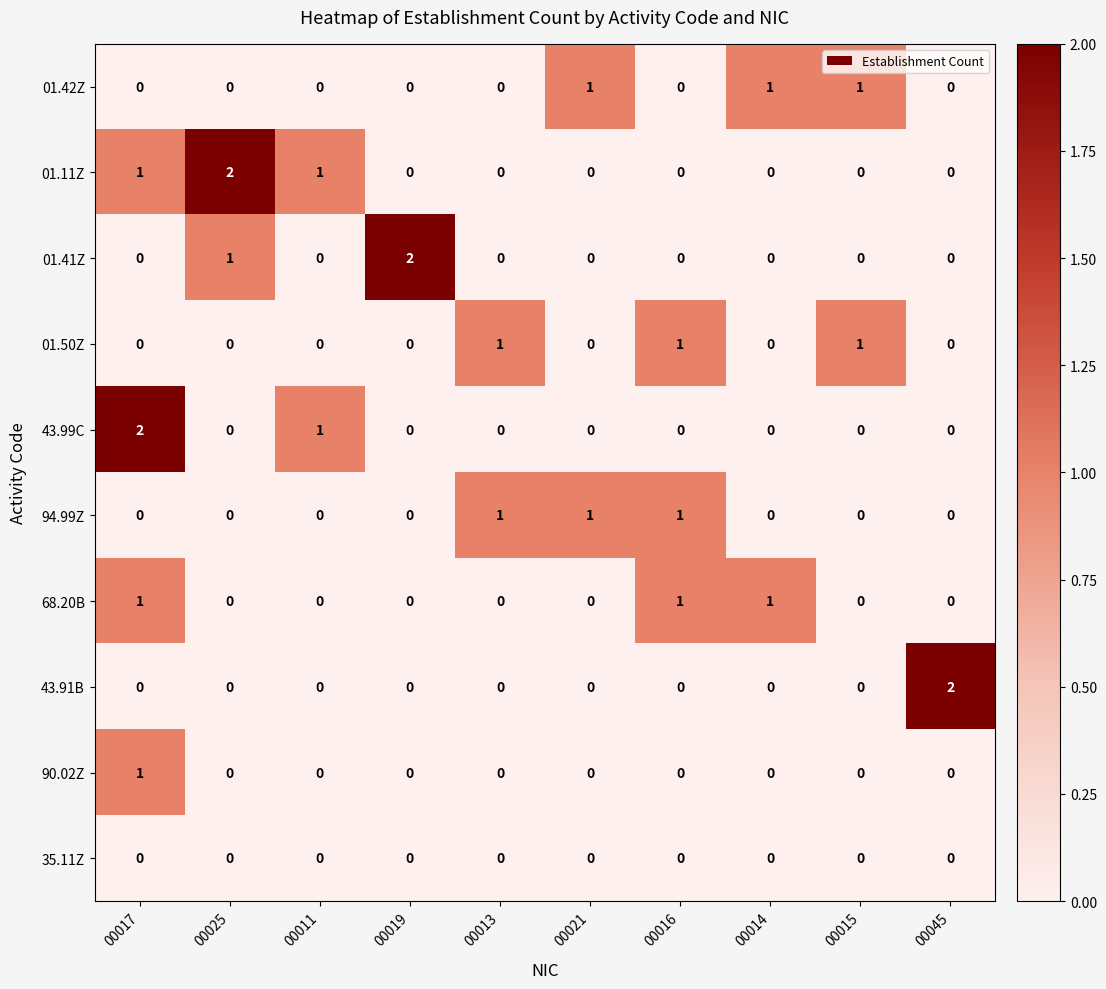

At which label is 01.41Z closest to 1?

00025